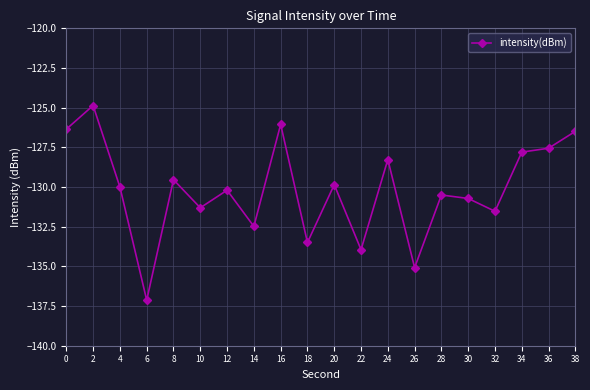

Reading right to left, list all the values displayed in this chart.

-126.5	-127.6	-127.8	-131.5	-130.7	-130.5	-135.1	-128.3	-133.9	-129.9	-133.5	-126.1	-132.5	-130.2	-131.3	-129.5	-137.1	-130.0	-124.9	-126.4